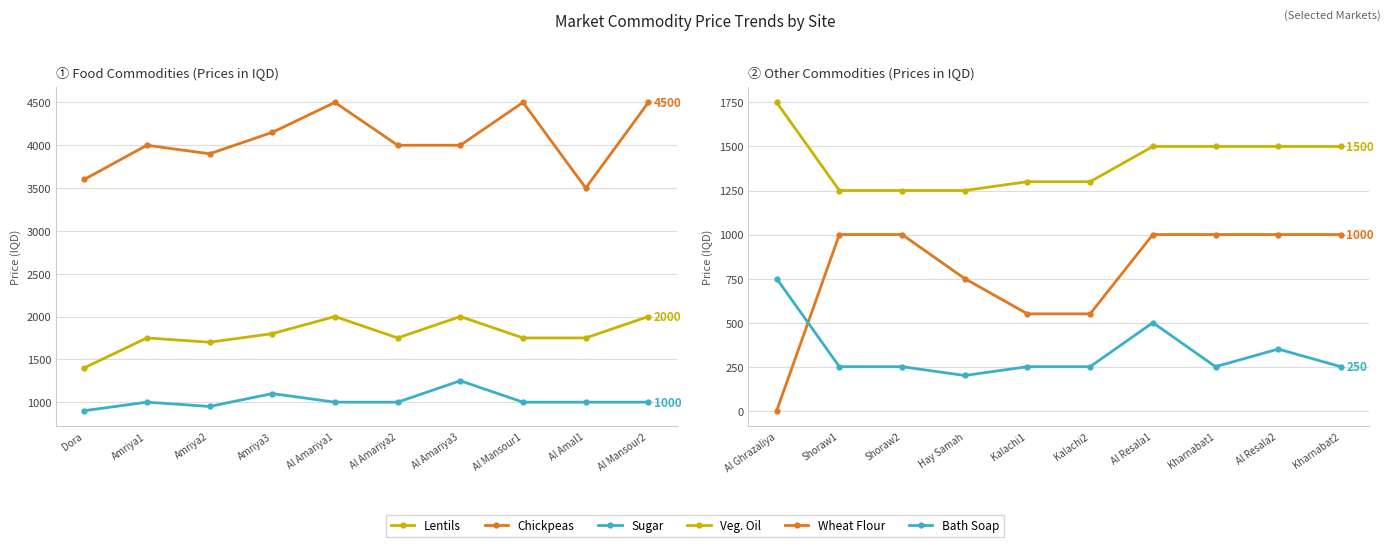

What is the label of the 1st point from the right?

Al Mansour2